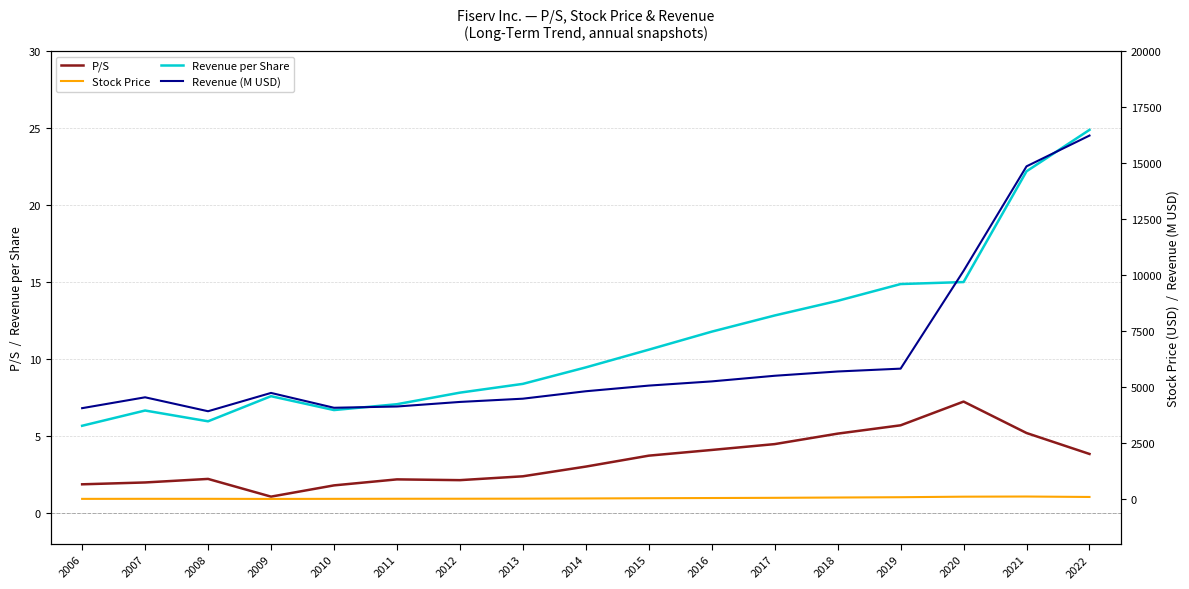

What is the difference between the maximum and minimum values in the Stock Price series?

107.2